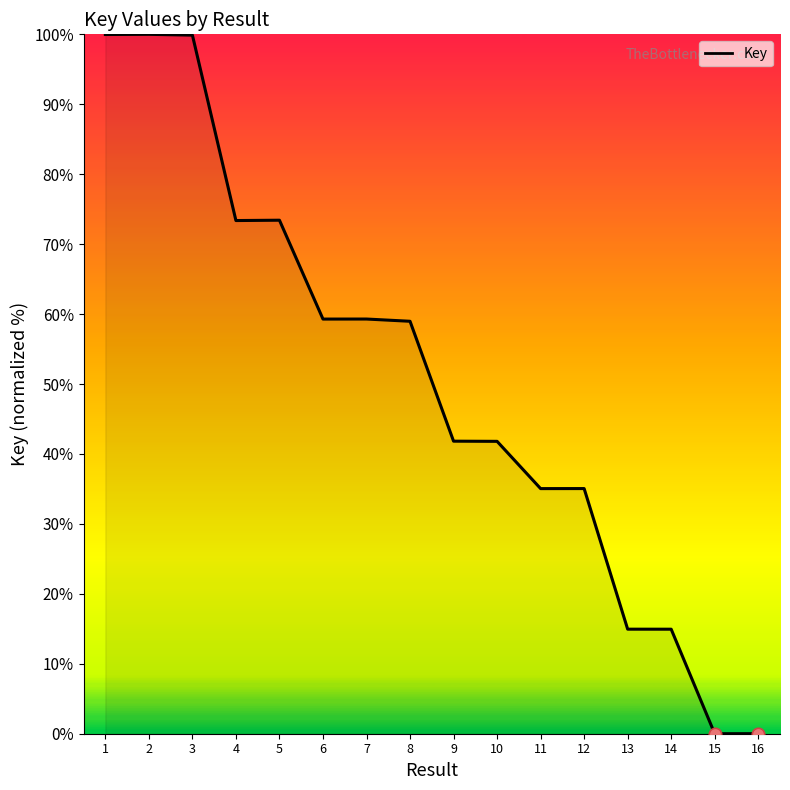

Between 1 and 16, which is larger?

1